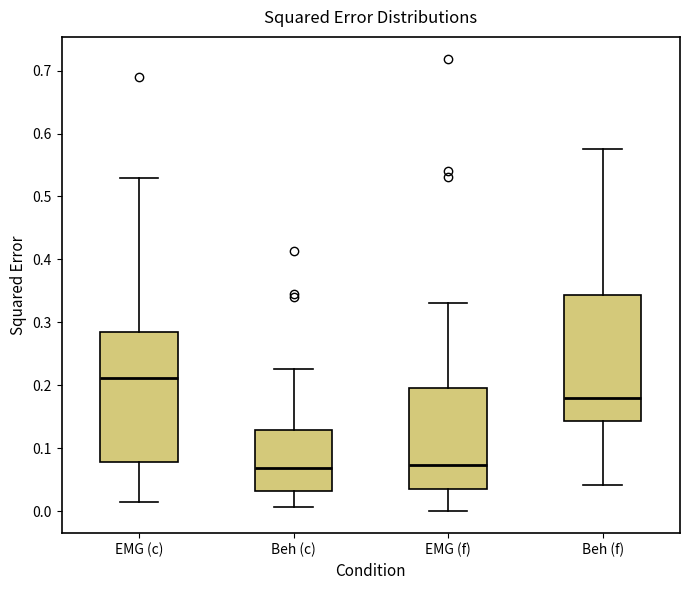

Reading left to right, transcribe this box plot: for each box, give where its median line is, the range the box spans, and where its two whiskers end, as read against the y-axis. The values are not printed on the chart, so give them approximately, as read against the axis.

EMG (c): median 0.21, box 0.08 to 0.28, whiskers 0.01 to 0.53
Beh (c): median 0.07, box 0.03 to 0.13, whiskers 0.01 to 0.23
EMG (f): median 0.07, box 0.04 to 0.20, whiskers 0.00 to 0.33
Beh (f): median 0.18, box 0.14 to 0.34, whiskers 0.04 to 0.57